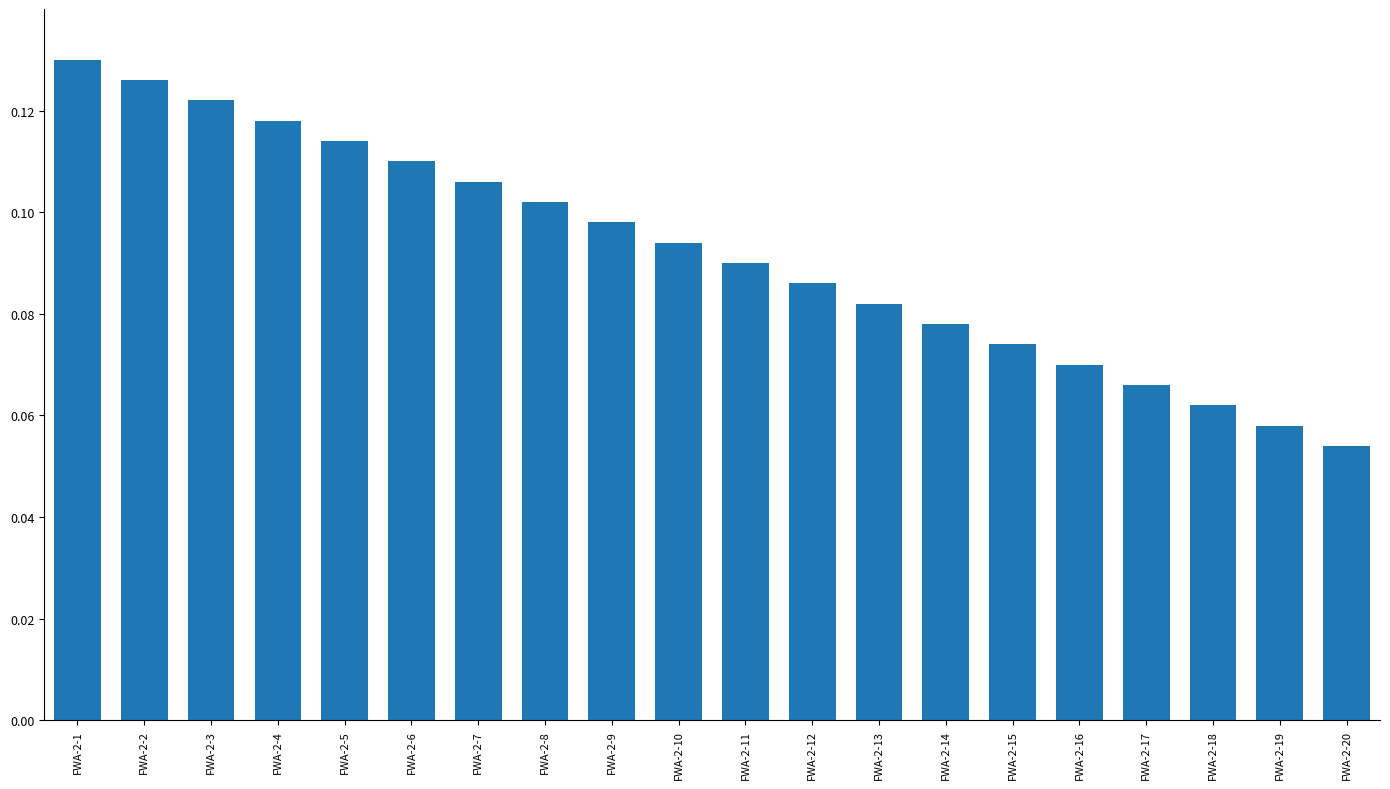

Count the number of data series in this chart.

1